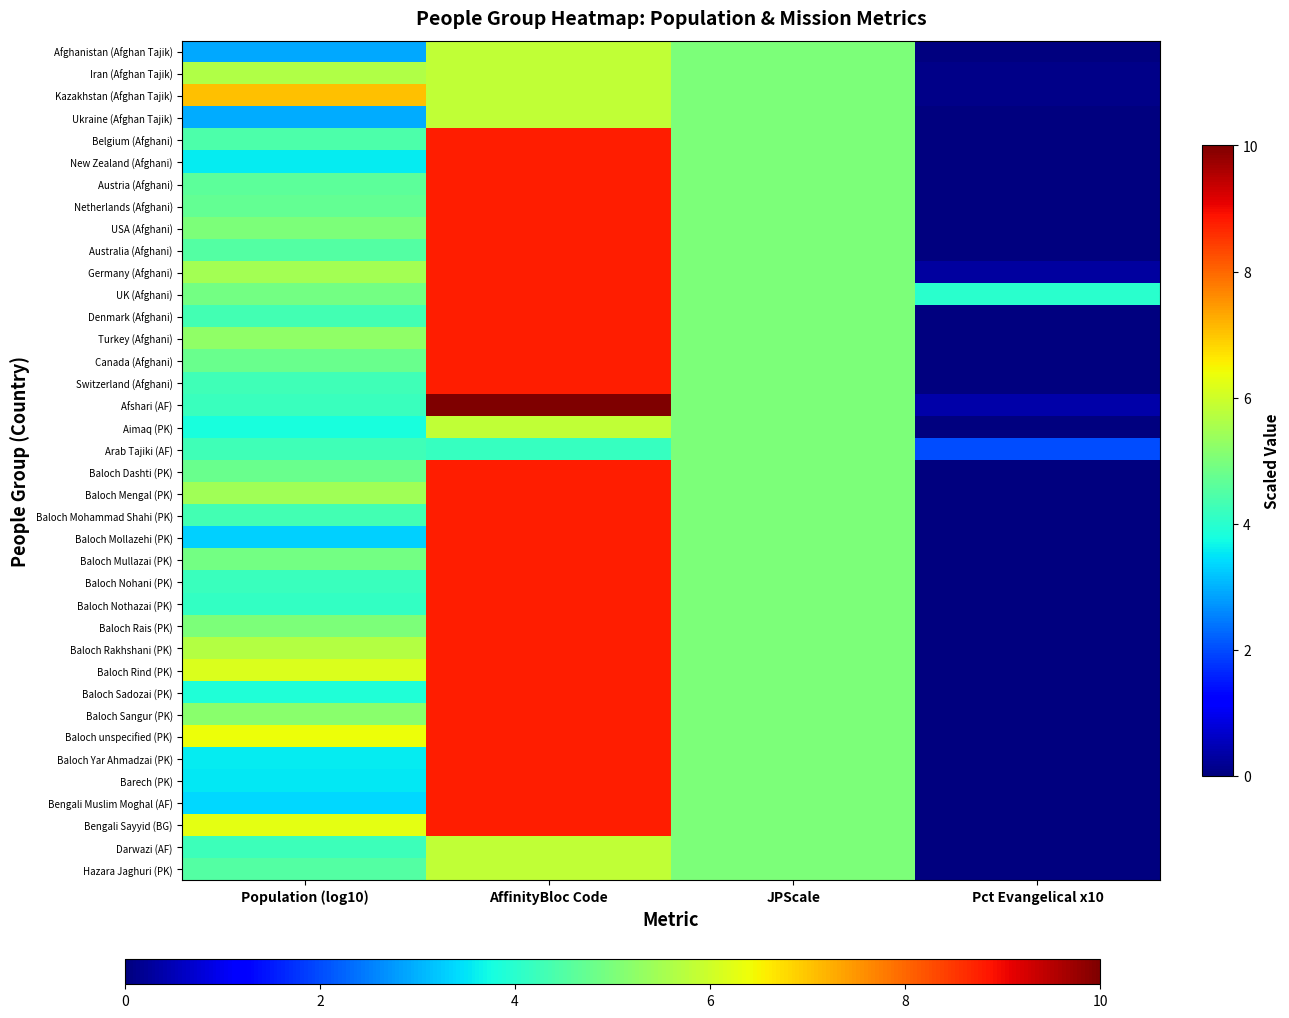

What is the total value across all series at Pct Evangelical x10?

6.9